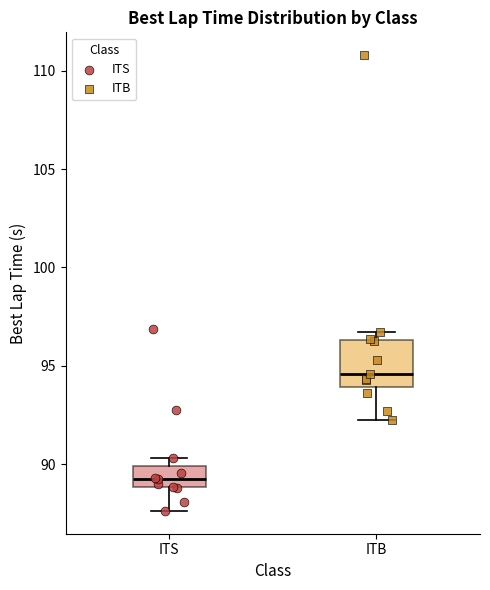

Which box has the lowest median line?

ITS